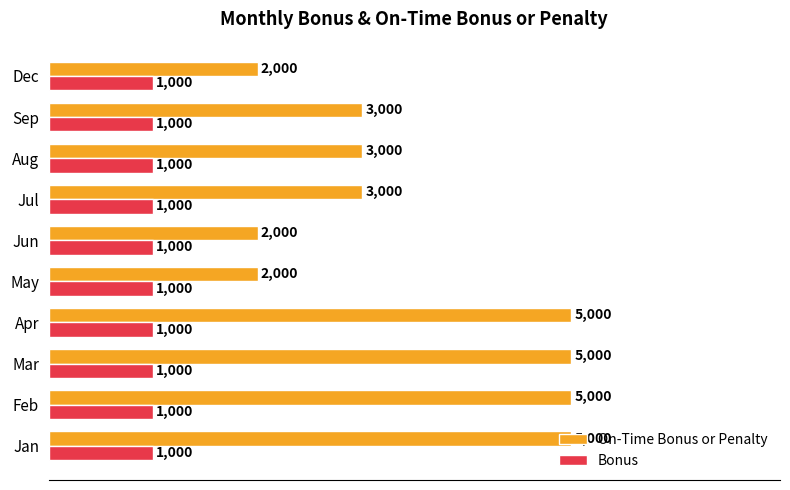

What are all the series names shown in the legend?

On-Time Bonus or Penalty, Bonus